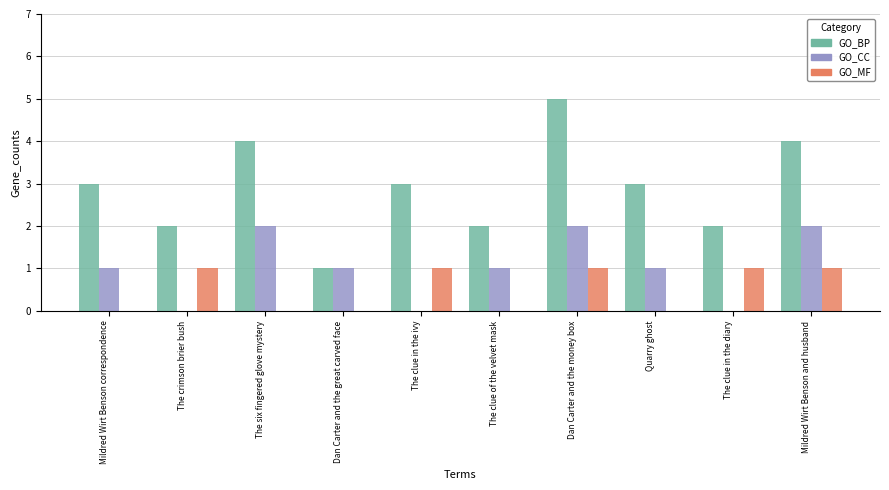

What is the sum of all GO_CC values?

10